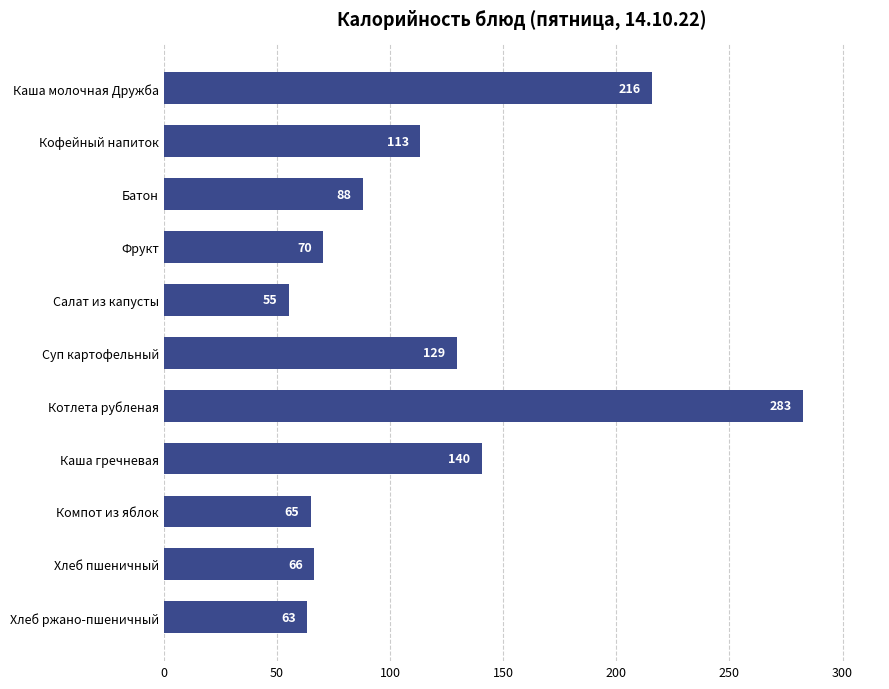

The value at Суп картофельный is 87.2. True or false?

False